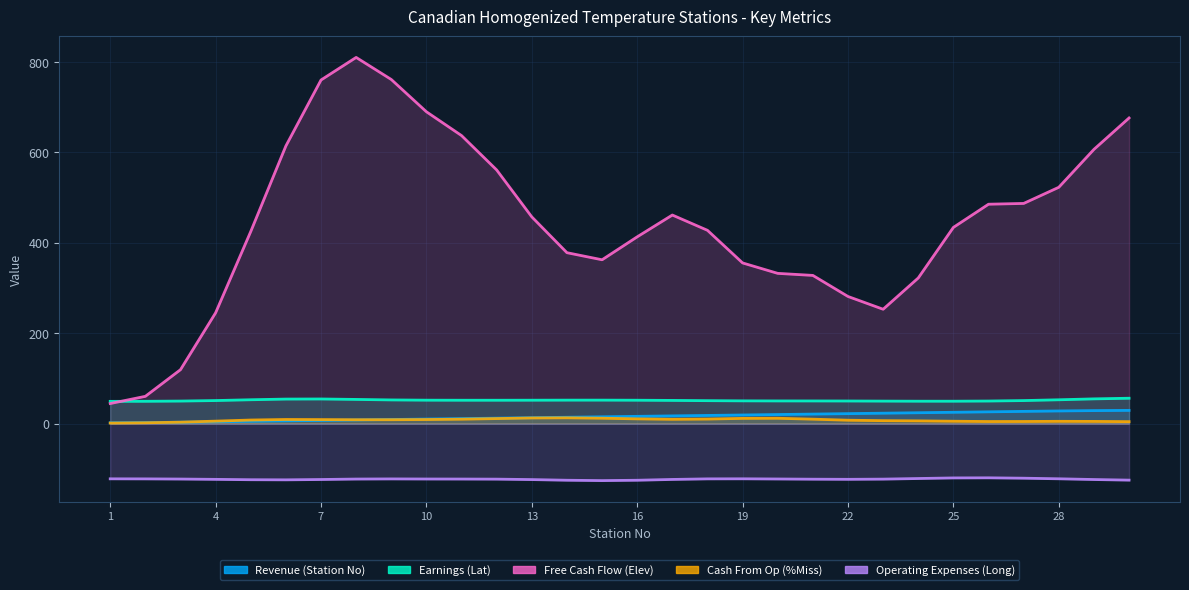

The Revenue (Station No) series shows 26.0 at 26. True or false?

True